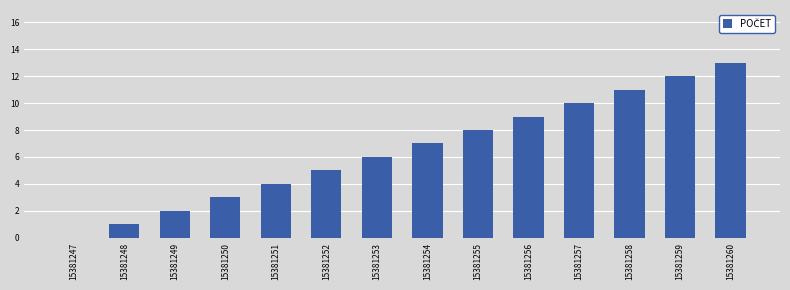

Between 15381252 and 15381260, which is larger?

15381260